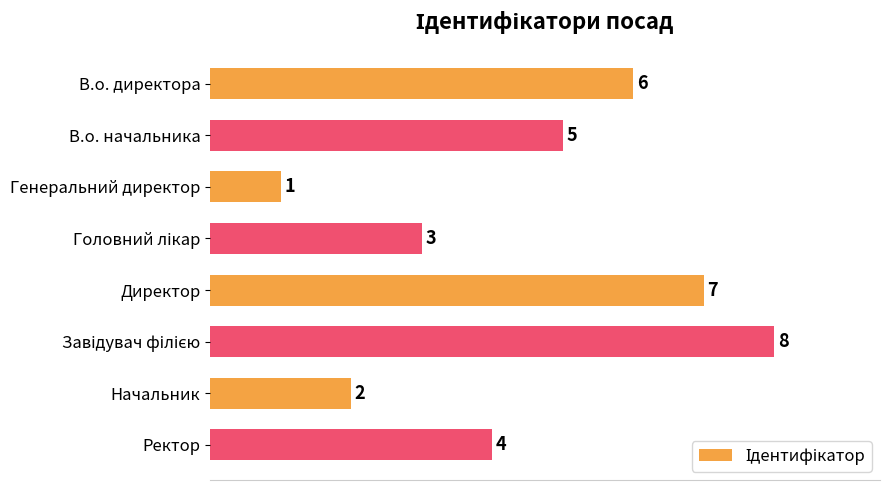

What is the sum of all values?

36